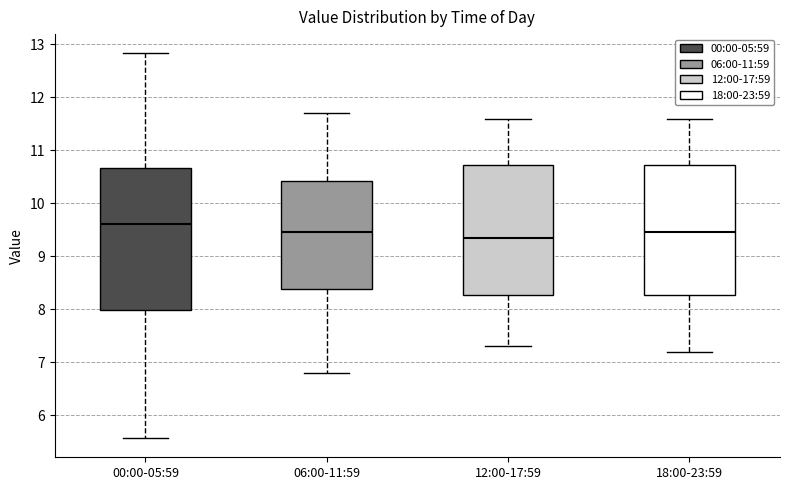

Reading left to right, transcribe this box plot: for each box, give where its median line is, the range the box spans, and where its two whiskers end, as read against the y-axis. The values are not printed on the chart, so give them approximately, as read against the axis.

00:00-05:59: median 9.6, box 8.0 to 10.7, whiskers 5.6 to 12.8
06:00-11:59: median 9.5, box 8.4 to 10.4, whiskers 6.8 to 11.7
12:00-17:59: median 9.4, box 8.3 to 10.7, whiskers 7.3 to 11.6
18:00-23:59: median 9.5, box 8.3 to 10.7, whiskers 7.2 to 11.6